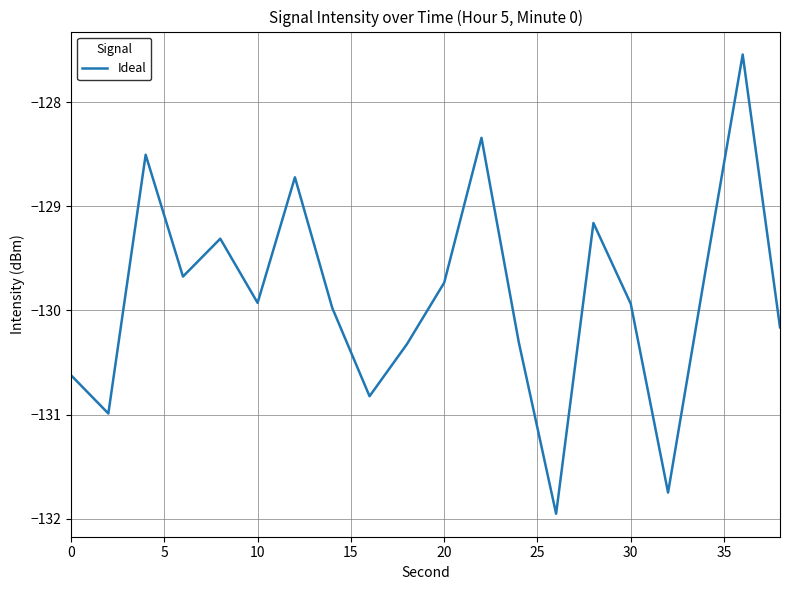

What is the smallest value displayed?

-132.0